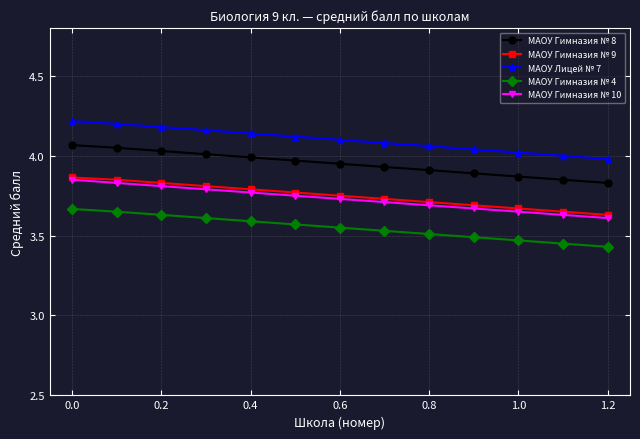

True or false: МАОУ Гимназия № 8 and МАОУ Гимназия № 10 cross at least once.

False